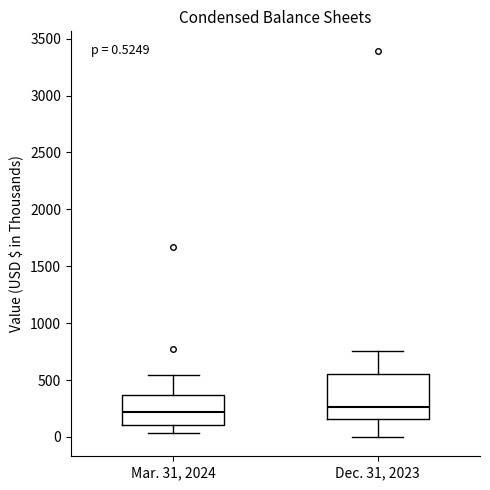

Comparing the boxes themselves (not the whiskers), which one is the tallest?

Dec. 31, 2023